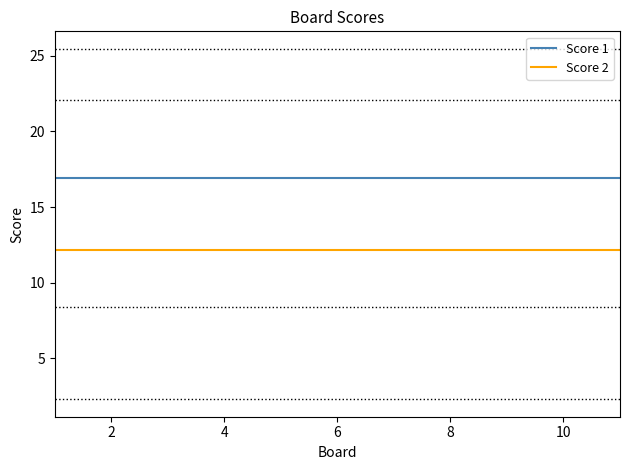

At how many categories does at least one series exceed 14?

2